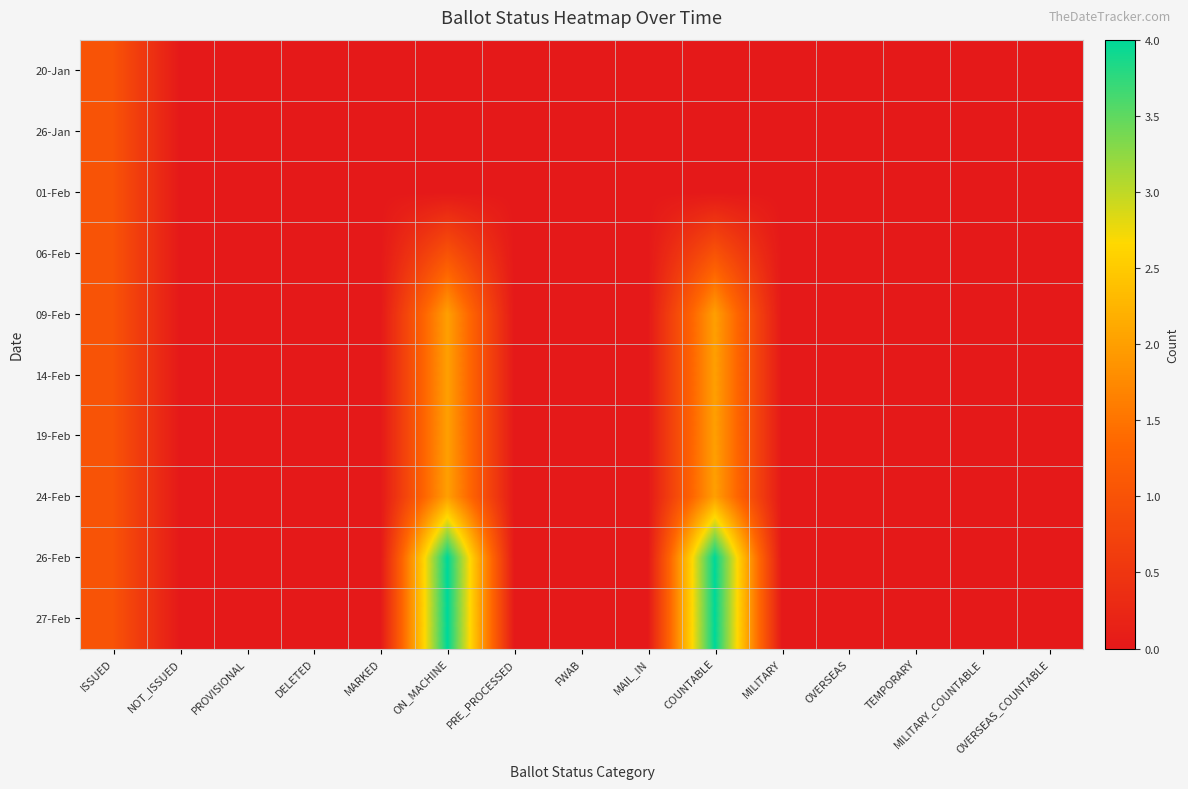

What is the maximum value shown in the chart?

4